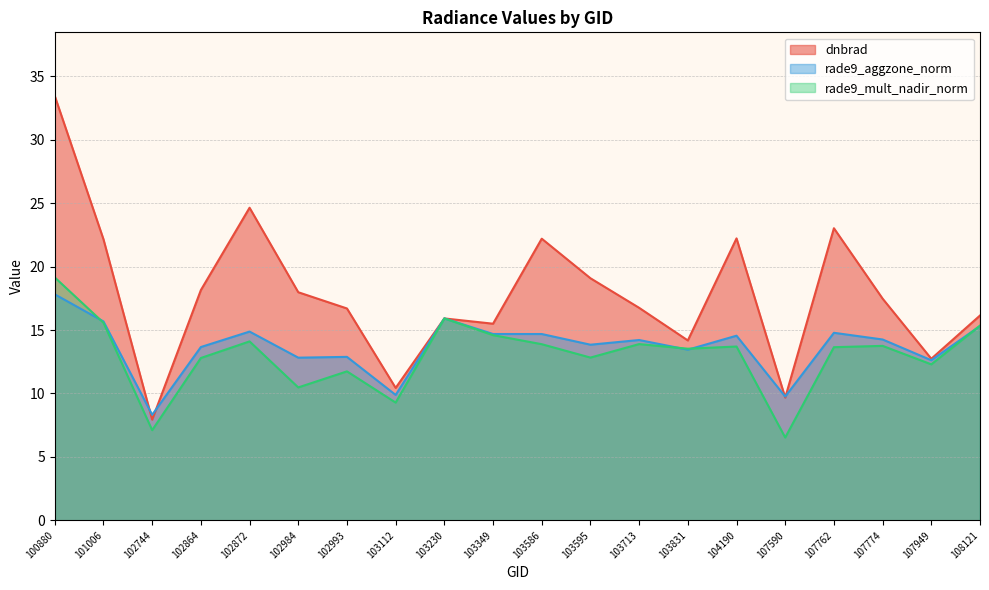

How many times do rade9_aggzone_norm and dnbrad cross each other?

4